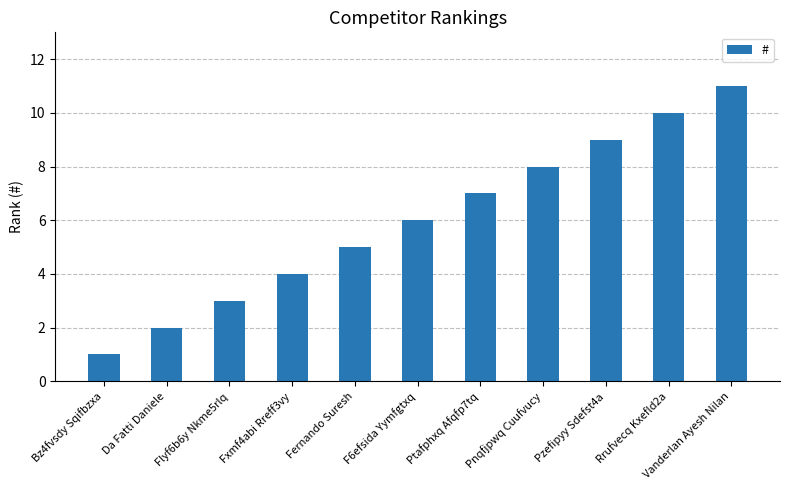

At which label is the value closest to 6?

F6efsida Yymfgtxq